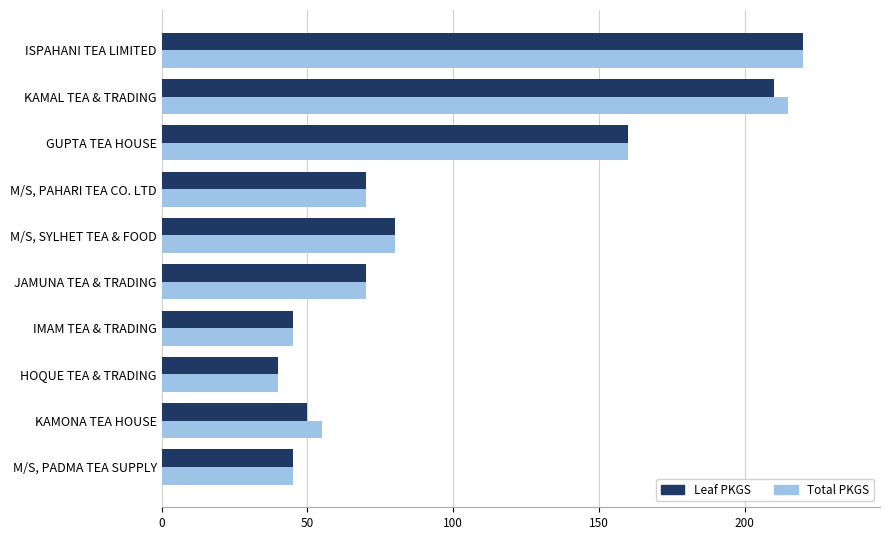

What is the sum of all Total PKGS values?

1000